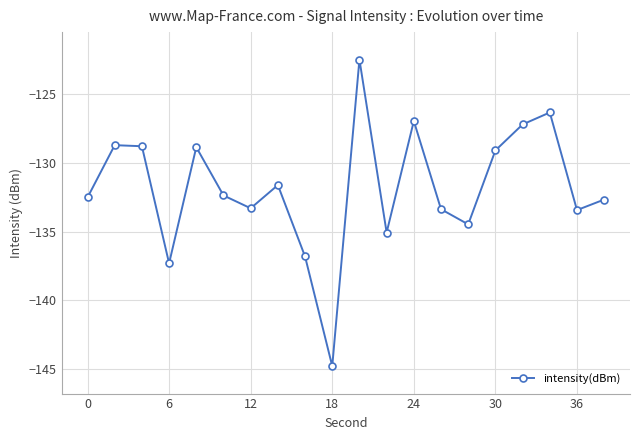

How many points are higher than both their immediate neighbors (excluding endpoints)?

6